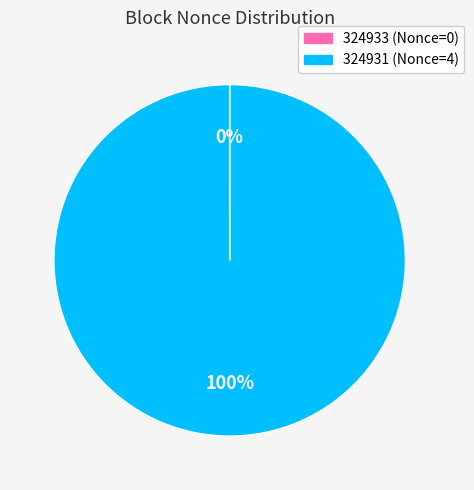

What is the majority slice?

324931